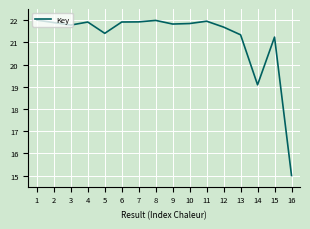

Read the value at 11.

22.0